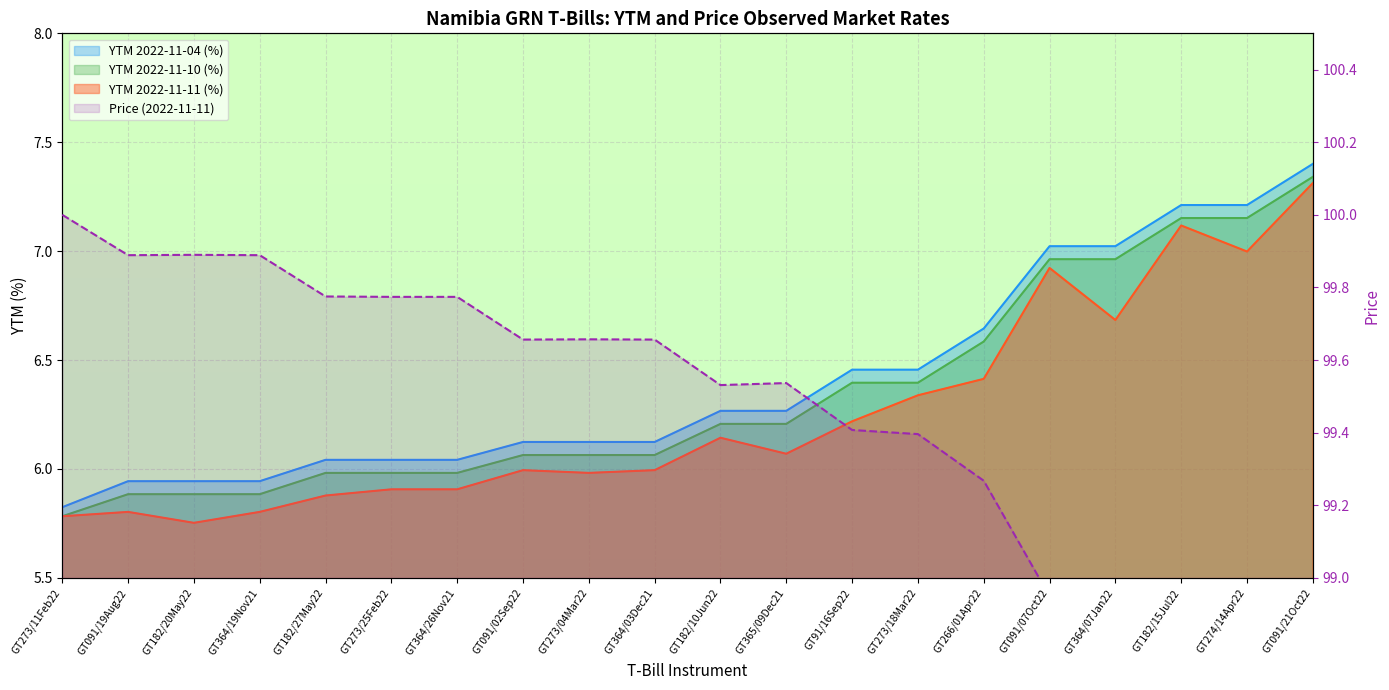

How many data points are less than 99?

5